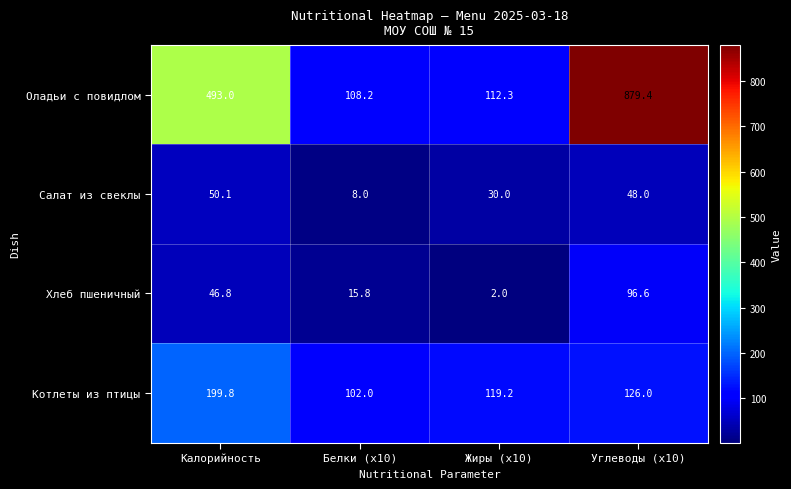

List the labels in order of Оладьи с повидлом value, smallest first.

Белки (x10), Жиры (x10), Калорийность, Углеводы (x10)